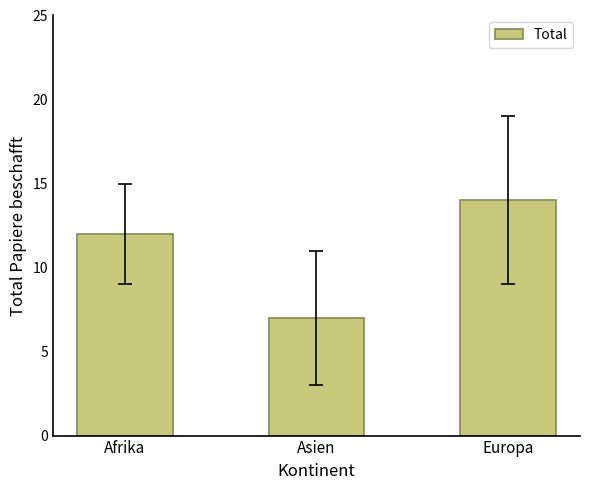

What is the approximate value at Europa?

14